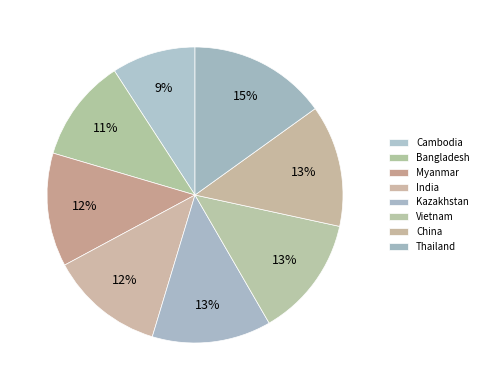

How many slices are in this pie chart?

8